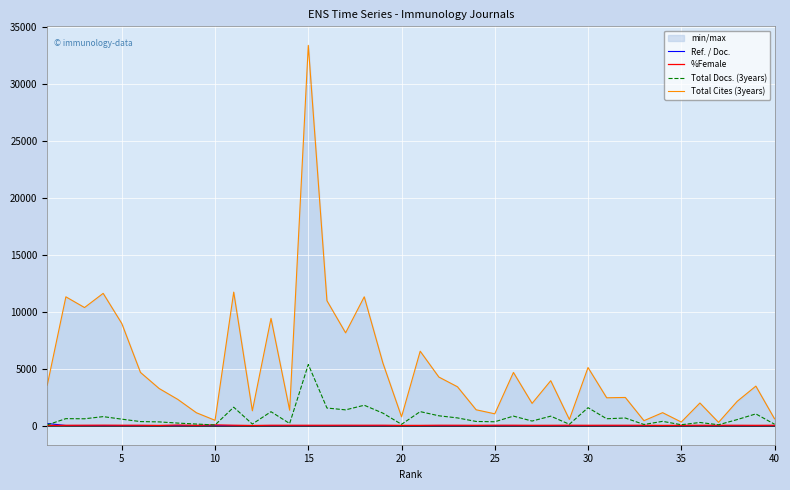

How many lines are shown in the chart?

4